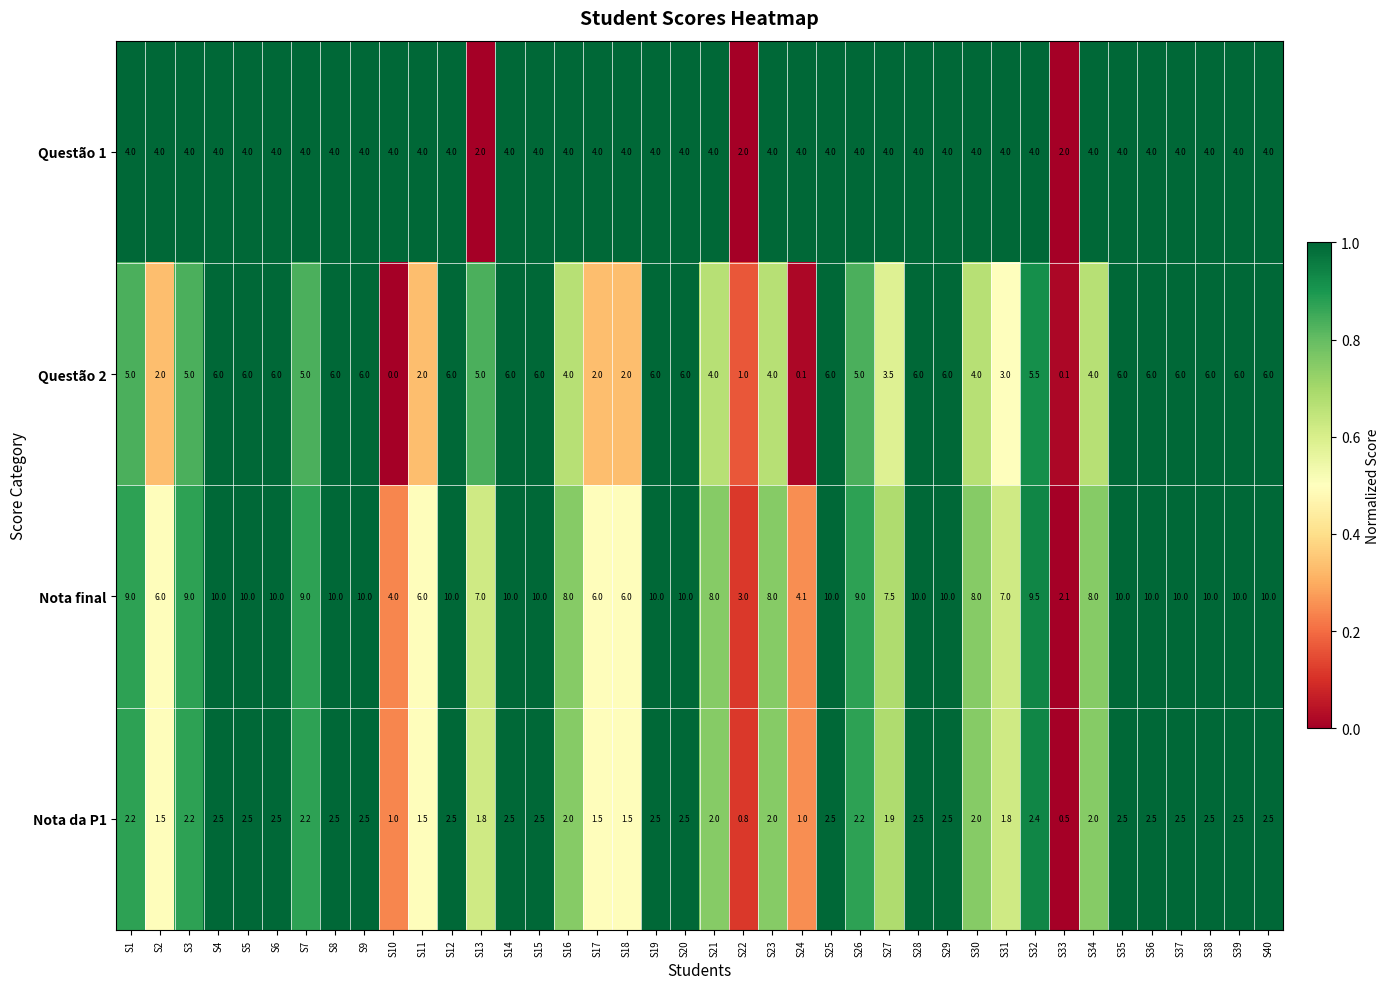

Rank the series by their maximum value, from highest to lowest.

Nota final, Questão 2, Questão 1, Nota da P1